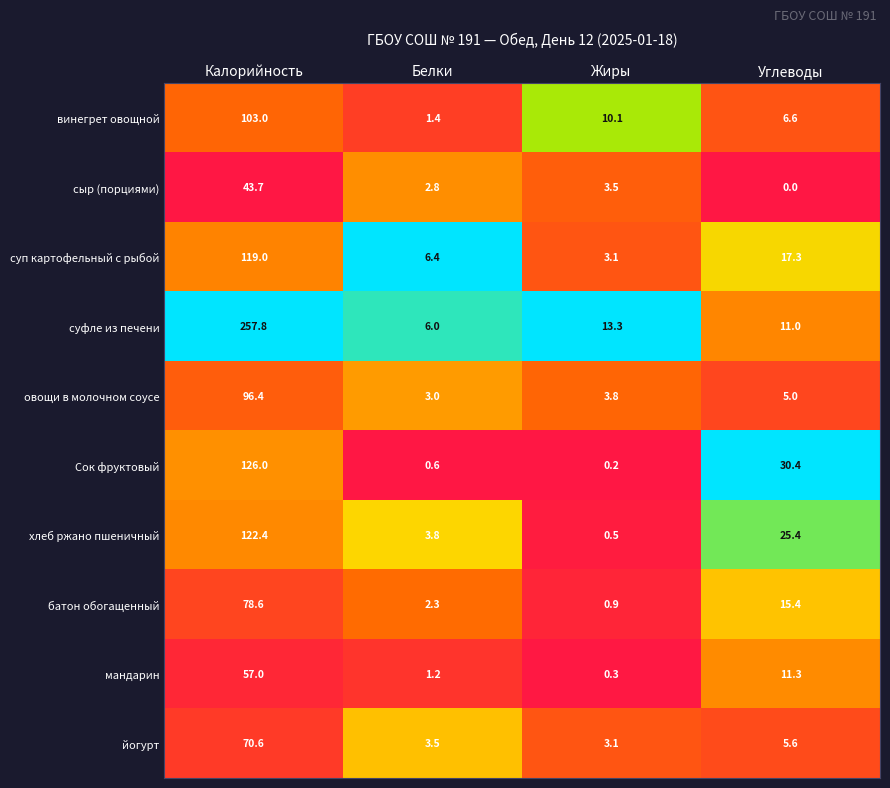

Between Жиры and Углеводы, which series saw the biggest shift?

Сок фруктовый